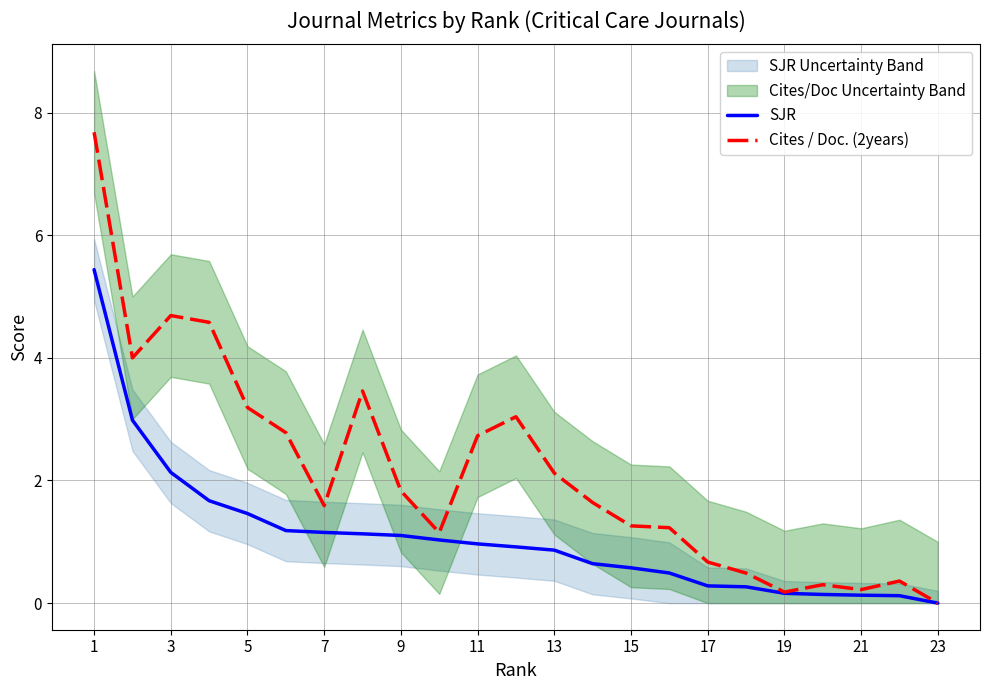

What are all the series names shown in the legend?

SJR, Cites / Doc. (2years)